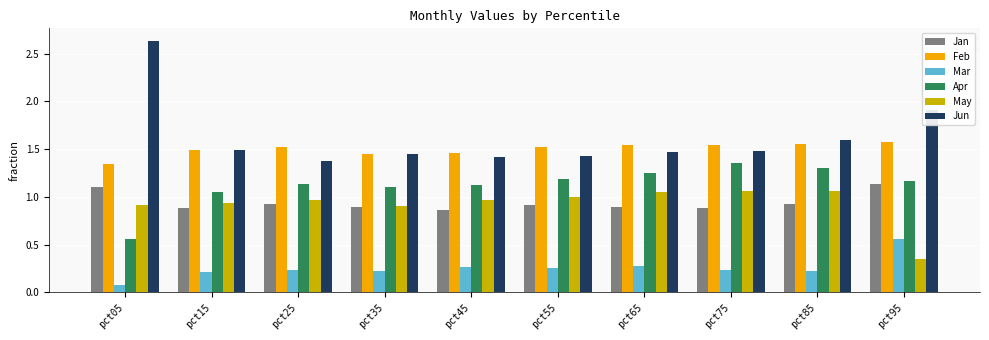

At which label is May closest to 0?

pct95